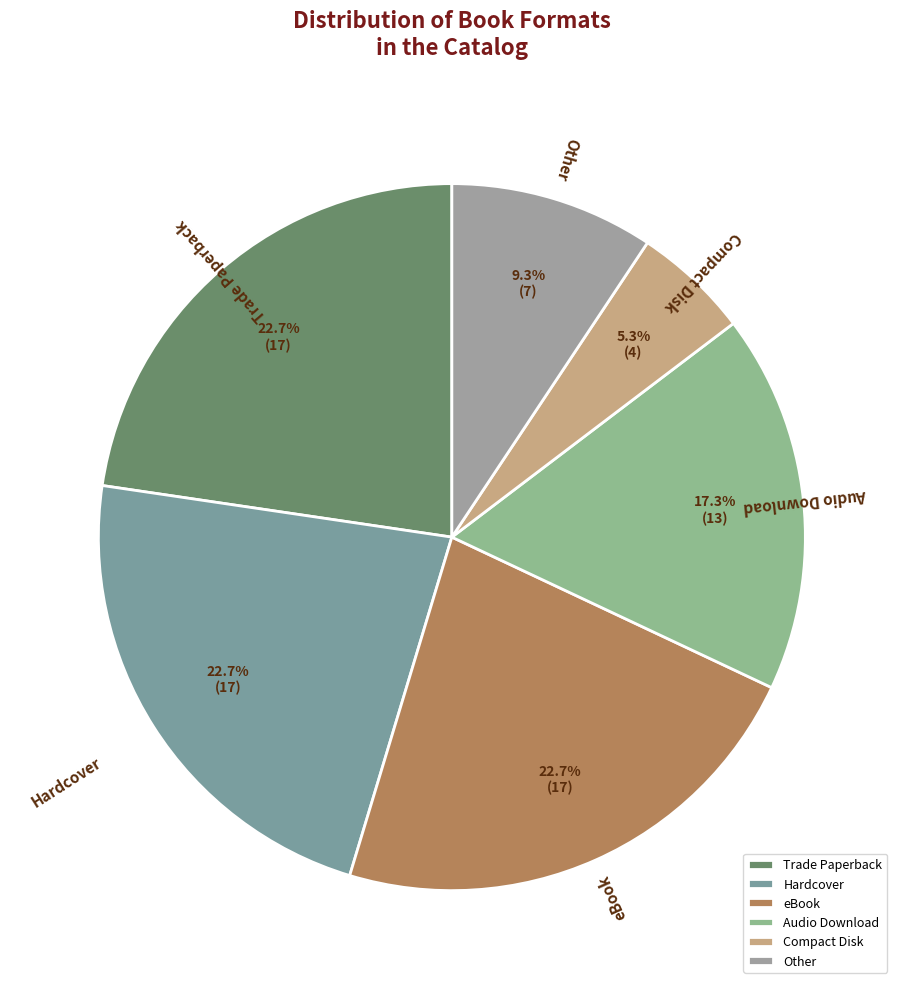

How much of the chart is everything except eBook?

77.3%